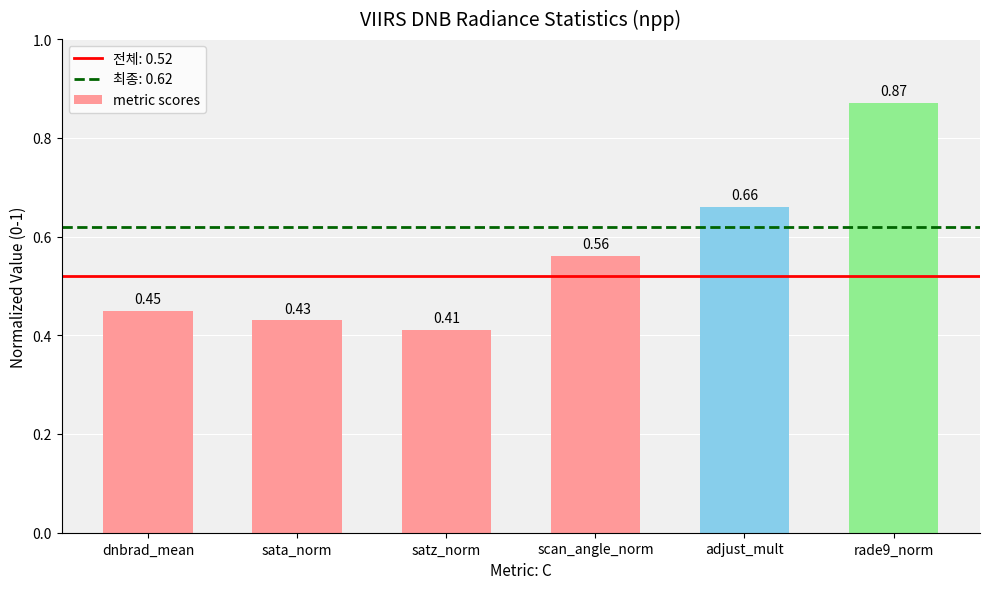

Which category has the highest value across all series?

rade9_norm